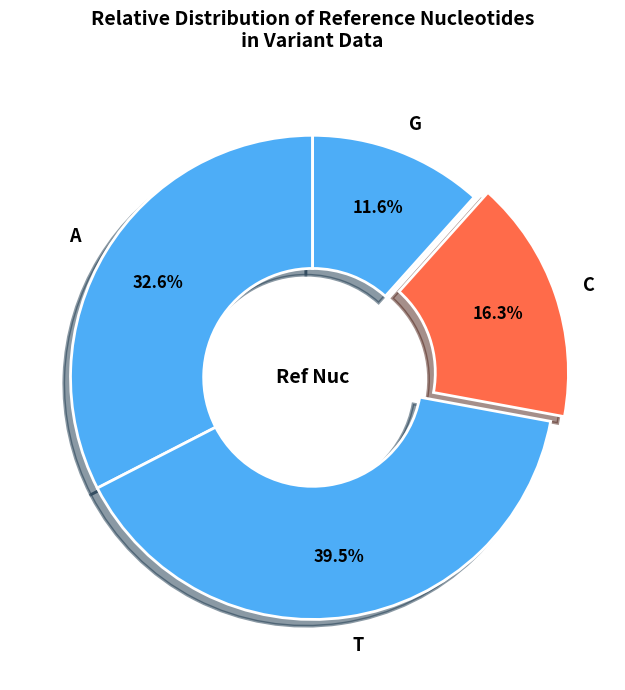

The A slice represents 23% of the pie. True or false?

False